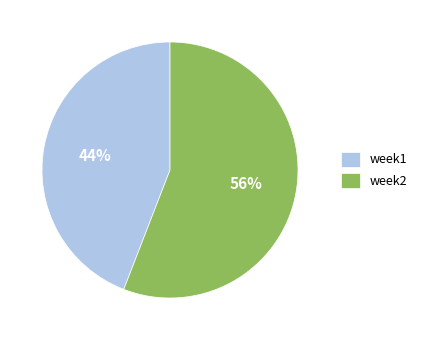

To the nearest percent, what is the combined percentage of week1 and week2?

100%